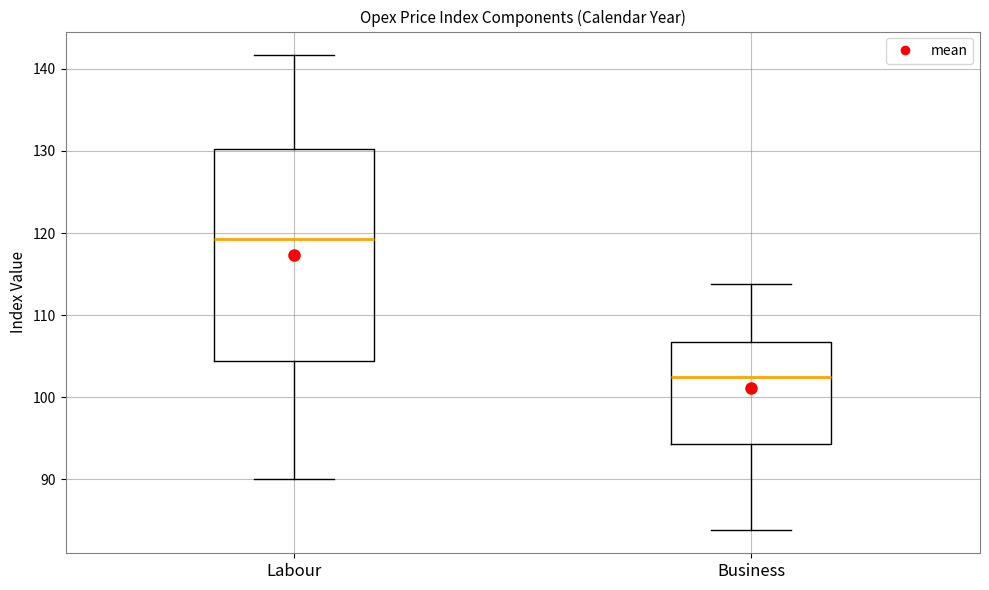

Reading left to right, read every box against the y-axis: the position of its median line, the range the box covers, and the ends of its whiskers. The values are not printed on the chart, so give them approximately, as read against the axis.

Labour: median 119, box 104 to 130, whiskers 90 to 142
Business: median 102, box 94 to 107, whiskers 84 to 114